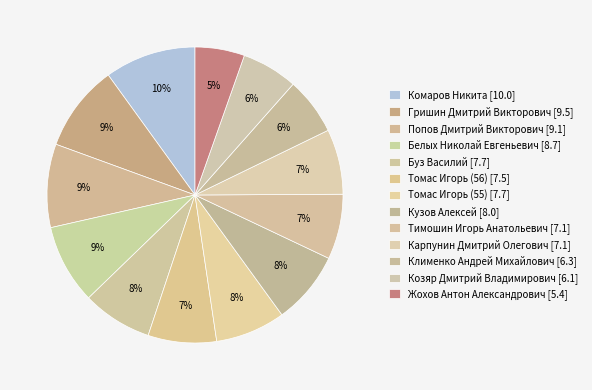

Rank the categories by value from highest to lowest.

Комаров Никита, Гришин Дмитрий Викторович, Попов Дмитрий Викторович, Белых Николай Евгеньевич, Кузов Алексей, Буз Василий, Томас Игорь (55), Томас Игорь (56), Тимошин Игорь Анатольевич, Карпунин Дмитрий Олегович, Клименко Андрей Михайлович, Козяр Дмитрий Владимирович, Жохов Антон Александрович